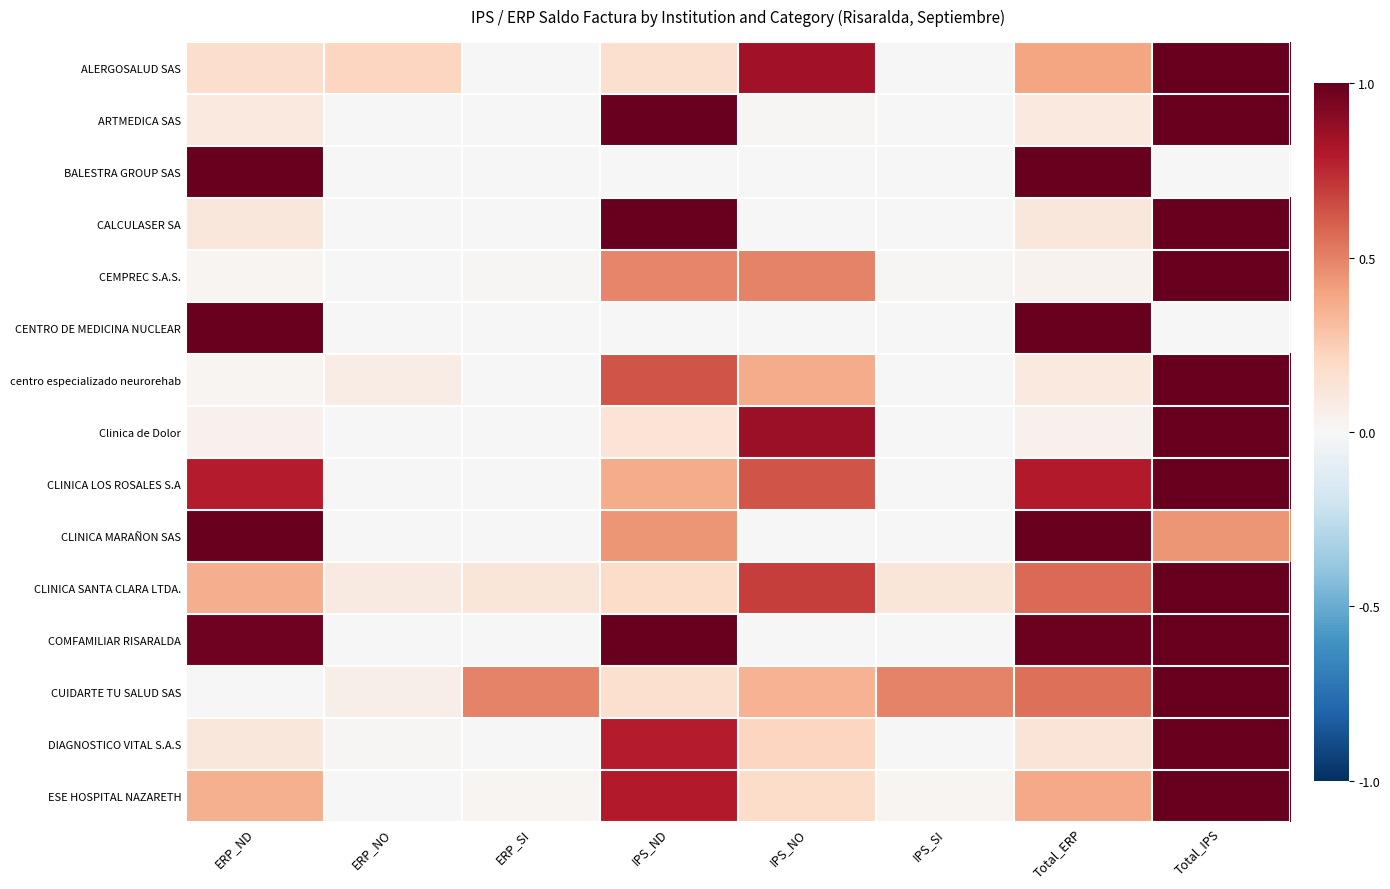

Reading right to left, extract all data points from this chart.

ALERGOSALUD SAS: Total_IPS=1.0	Total_ERP=0.4	IPS_SI=0.0	IPS_NO=0.8	IPS_ND=0.2	ERP_SI=0.0	ERP_NO=0.2	ERP_ND=0.2
ARTMEDICA SAS: Total_IPS=1.0	Total_ERP=0.1	IPS_SI=0.0	IPS_NO=0.0	IPS_ND=1.0	ERP_SI=0.0	ERP_NO=0.0	ERP_ND=0.1
BALESTRA GROUP SAS: Total_IPS=0.0	Total_ERP=1.0	IPS_SI=0.0	IPS_NO=0.0	IPS_ND=0.0	ERP_SI=0.0	ERP_NO=0.0	ERP_ND=1.0
CALCULASER SA: Total_IPS=1.0	Total_ERP=0.1	IPS_SI=0.0	IPS_NO=0.0	IPS_ND=1.0	ERP_SI=0.0	ERP_NO=0.0	ERP_ND=0.1
CEMPREC S.A.S.: Total_IPS=1.0	Total_ERP=0.0	IPS_SI=0.0	IPS_NO=0.5	IPS_ND=0.5	ERP_SI=0.0	ERP_NO=0.0	ERP_ND=0.0
CENTRO DE MEDICINA NUCLEAR: Total_IPS=0.0	Total_ERP=1.0	IPS_SI=0.0	IPS_NO=0.0	IPS_ND=0.0	ERP_SI=0.0	ERP_NO=0.0	ERP_ND=1.0
centro especializado neurorehab: Total_IPS=1.0	Total_ERP=0.1	IPS_SI=0.0	IPS_NO=0.4	IPS_ND=0.6	ERP_SI=0.0	ERP_NO=0.1	ERP_ND=0.0
Clinica de Dolor: Total_IPS=1.0	Total_ERP=0.0	IPS_SI=0.0	IPS_NO=0.9	IPS_ND=0.1	ERP_SI=0.0	ERP_NO=0.0	ERP_ND=0.0
CLINICA LOS ROSALES S.A: Total_IPS=1.0	Total_ERP=0.8	IPS_SI=0.0	IPS_NO=0.6	IPS_ND=0.4	ERP_SI=0.0	ERP_NO=0.0	ERP_ND=0.8
CLINICA MARAÑON SAS: Total_IPS=0.4	Total_ERP=1.0	IPS_SI=0.0	IPS_NO=0.0	IPS_ND=0.4	ERP_SI=0.0	ERP_NO=0.0	ERP_ND=1.0
CLINICA SANTA CLARA LTDA.: Total_IPS=1.0	Total_ERP=0.6	IPS_SI=0.1	IPS_NO=0.7	IPS_ND=0.2	ERP_SI=0.1	ERP_NO=0.1	ERP_ND=0.4
COMFAMILIAR RISARALDA: Total_IPS=1.0	Total_ERP=1.0	IPS_SI=0.0	IPS_NO=0.0	IPS_ND=1.0	ERP_SI=0.0	ERP_NO=0.0	ERP_ND=1.0
CUIDARTE TU SALUD SAS: Total_IPS=1.0	Total_ERP=0.6	IPS_SI=0.5	IPS_NO=0.3	IPS_ND=0.2	ERP_SI=0.5	ERP_NO=0.1	ERP_ND=0.0
DIAGNOSTICO VITAL S.A.S: Total_IPS=1.0	Total_ERP=0.1	IPS_SI=0.0	IPS_NO=0.2	IPS_ND=0.8	ERP_SI=0.0	ERP_NO=0.0	ERP_ND=0.1
ESE HOSPITAL NAZARETH: Total_IPS=1.0	Total_ERP=0.4	IPS_SI=0.0	IPS_NO=0.2	IPS_ND=0.8	ERP_SI=0.0	ERP_NO=0.0	ERP_ND=0.4